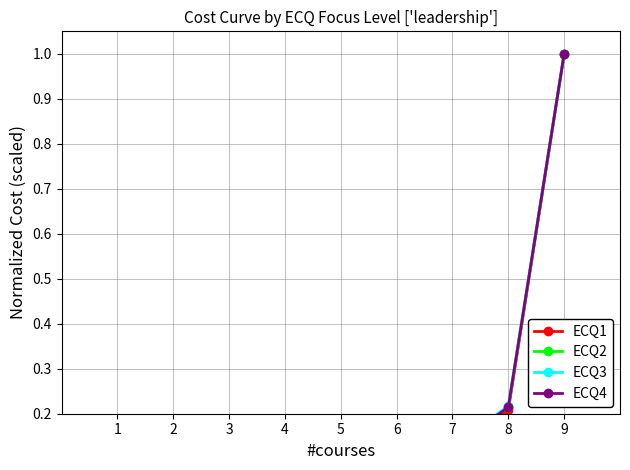

Where do ECQ2 and ECQ3 first cross each other?

2 and 3